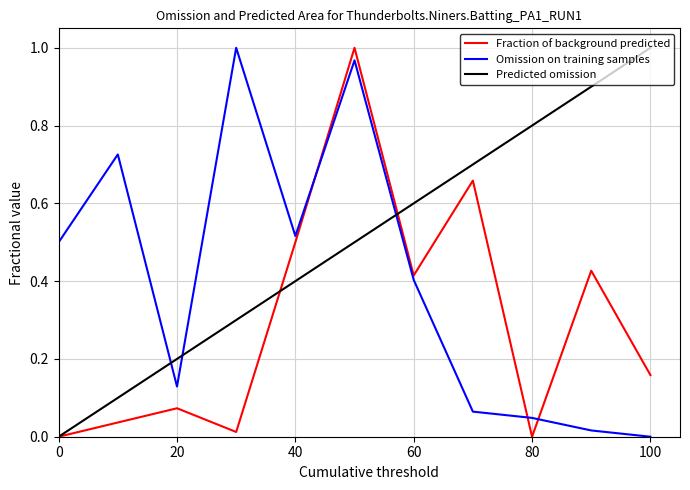

How many intersections are there between Predicted omission and Omission on training samples?

3